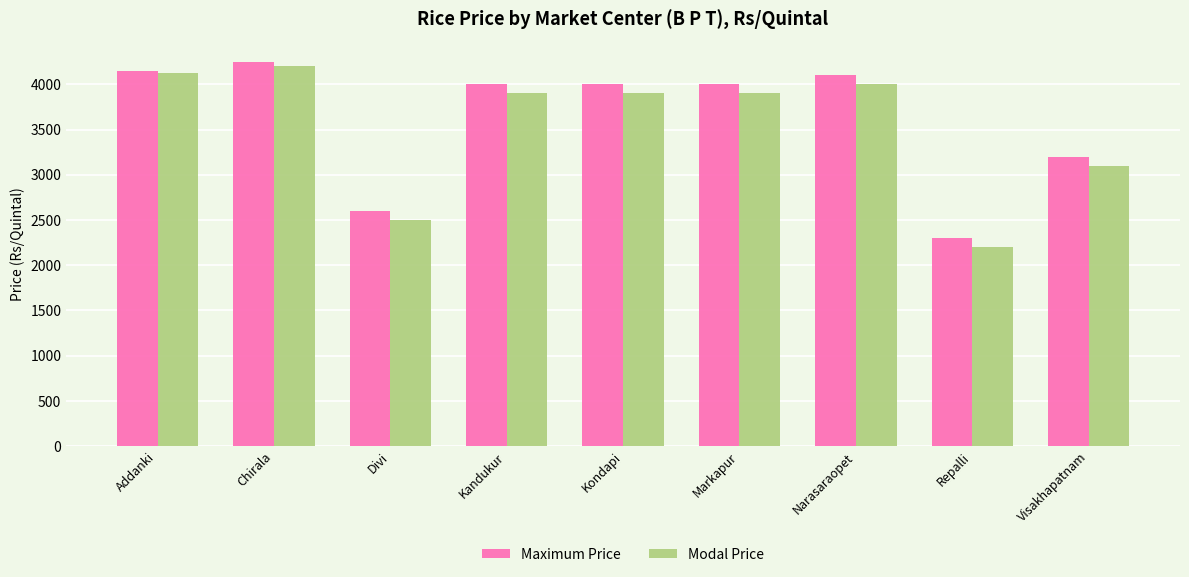

Which series has the widest spread of values?

Modal Price